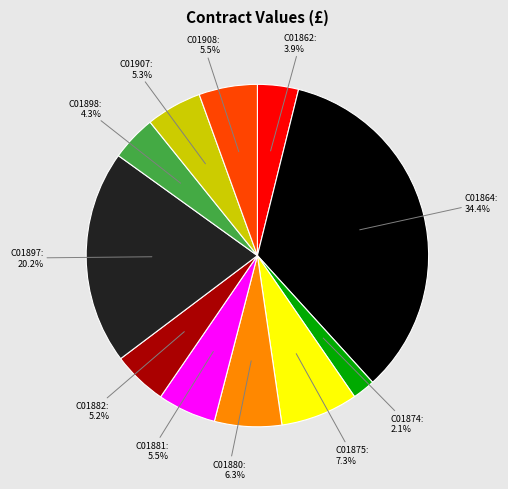

Does any single category account for the majority?

No